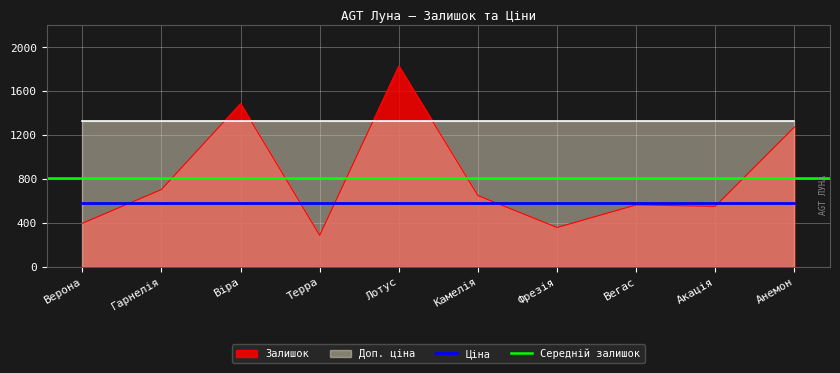

How many data points does each series have?

10